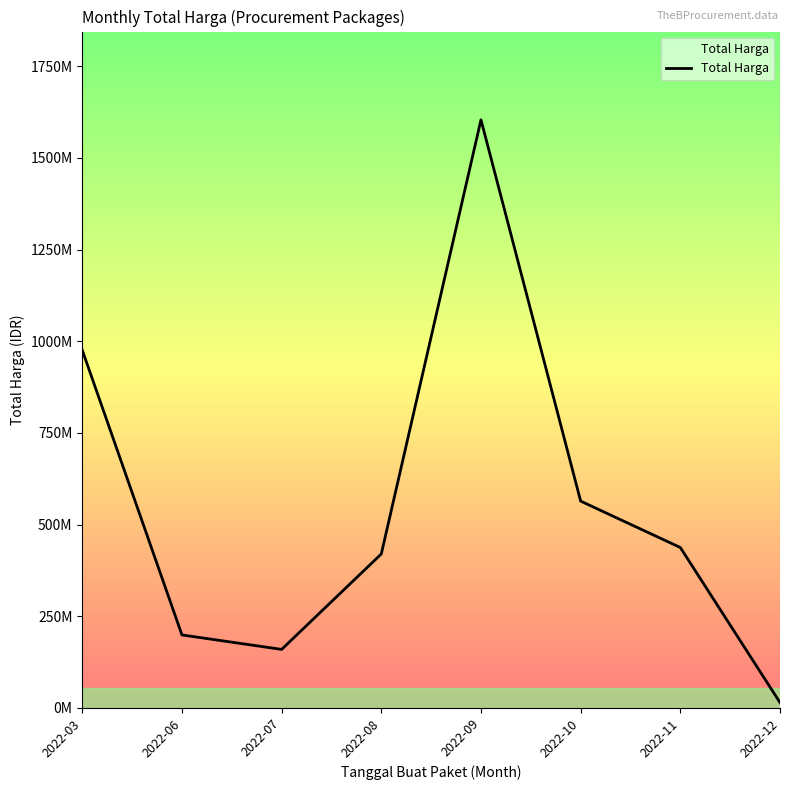

Reading right to left, what are all the values shown in this chart?

2022-12=14750000	2022-11=437660000	2022-10=564171150	2022-09=1604159000	2022-08=420075000	2022-07=159750000	2022-06=199200000	2022-03=975830025